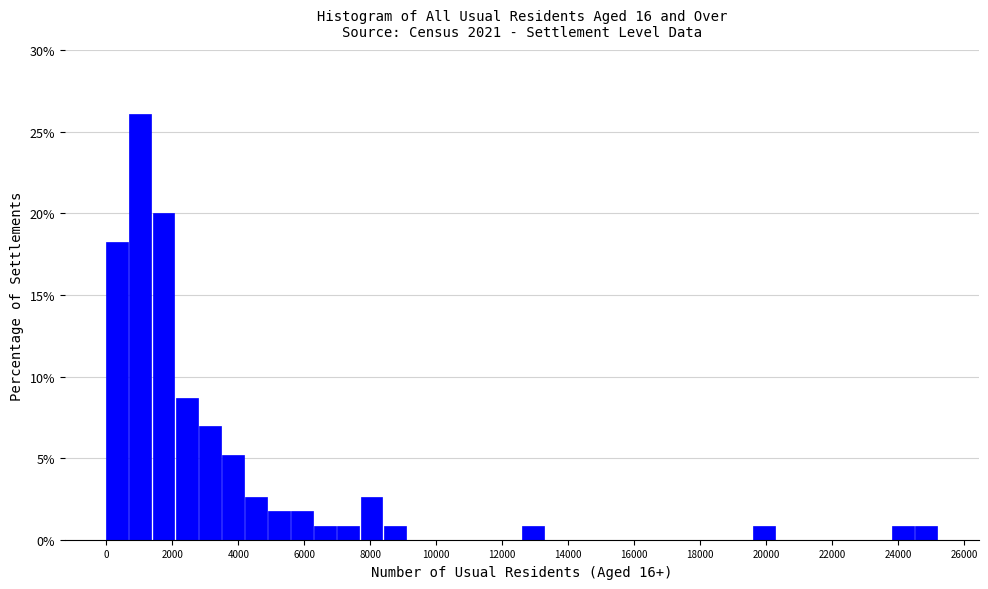

Around what value on the x-axis is the tallest bar? Give the approximate position of its centre, as read against the axis.

1000